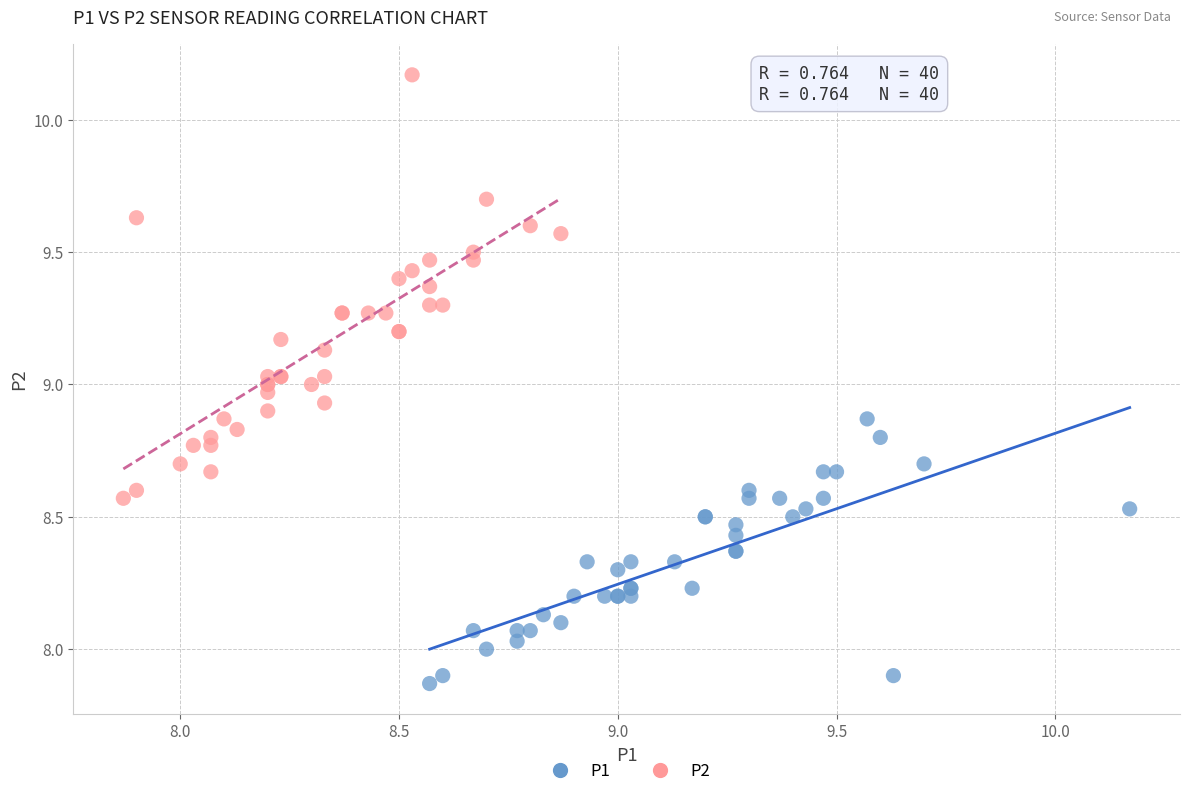

Which series has the widest spread of Y values?

P2